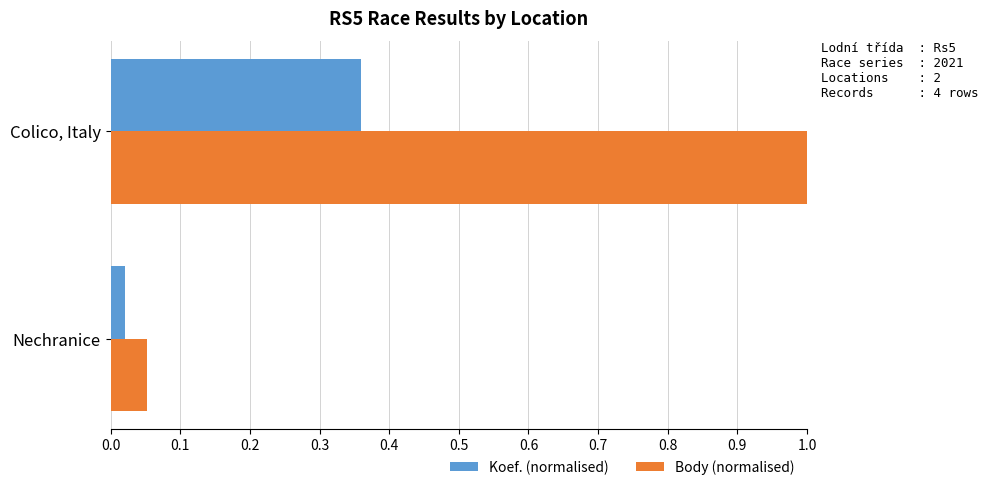

Is the value of Body (normalised) at Colico, Italy greater than the value of Koef. (normalised) at Nechranice?

Yes